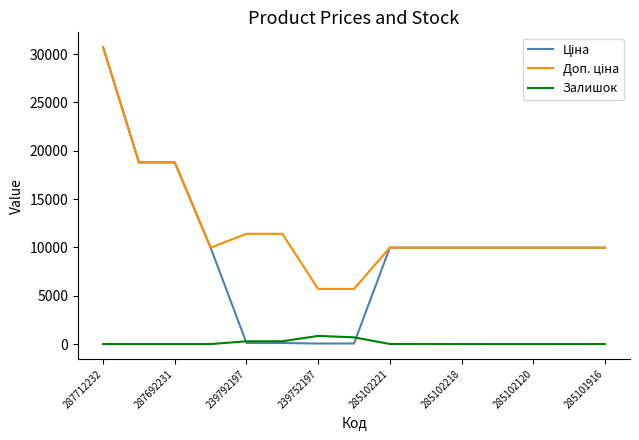

How many distinct data groups are displayed?

3